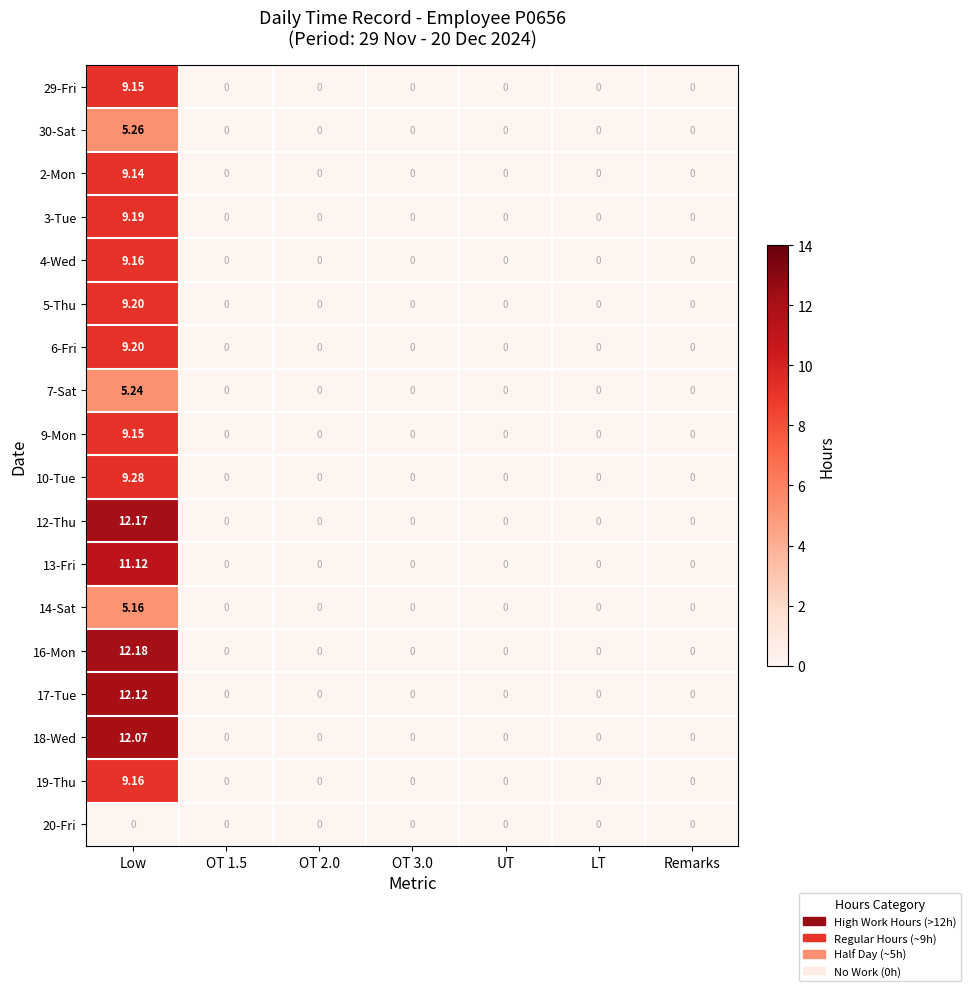

Is the value of 5-Thu at OT 2.0 greater than the value of 2-Mon at Low?

No